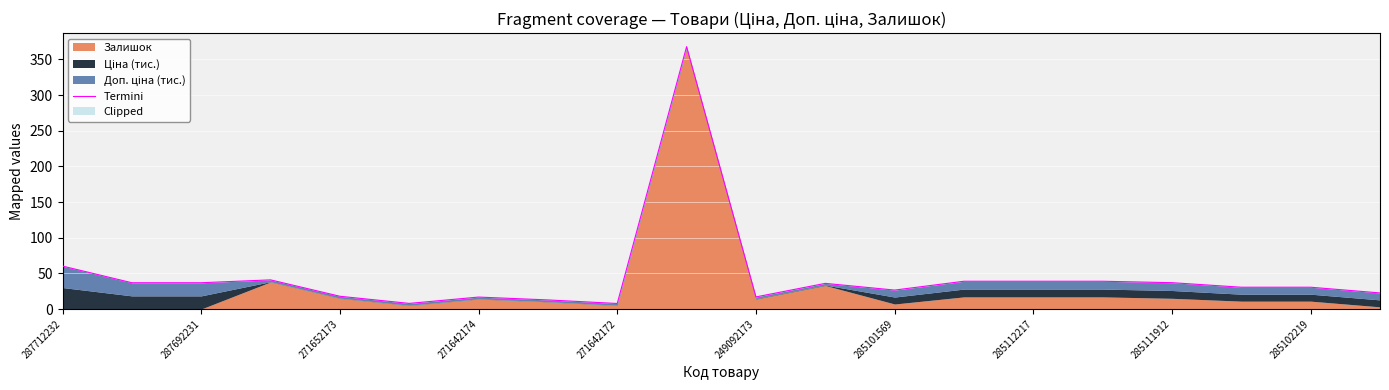

What is the value of the 5th point from the left?

17.9